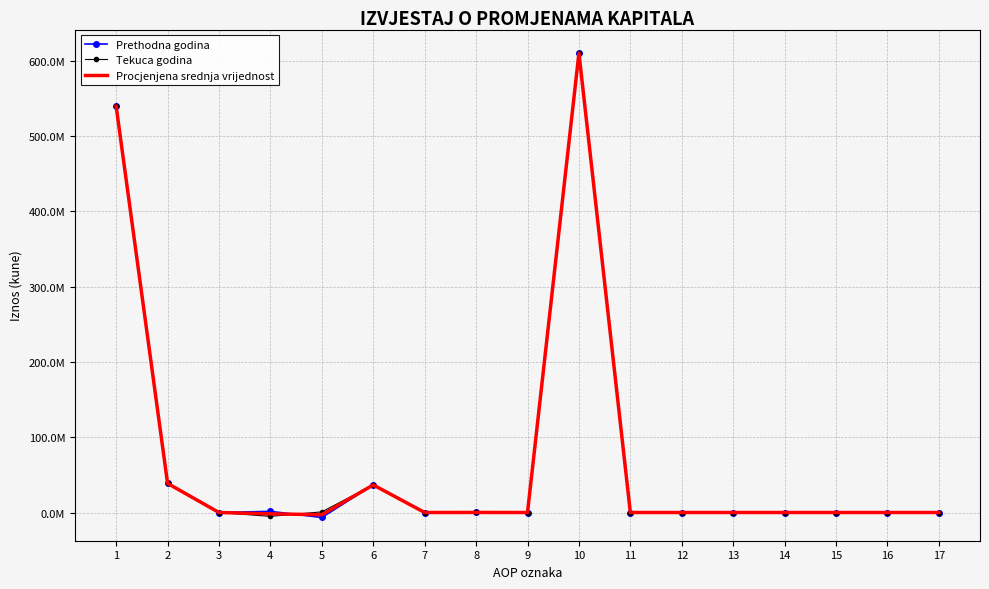

What are all the series names shown in the legend?

Prethodna godina, Tekuca godina, Procjenjena srednja vrijednost